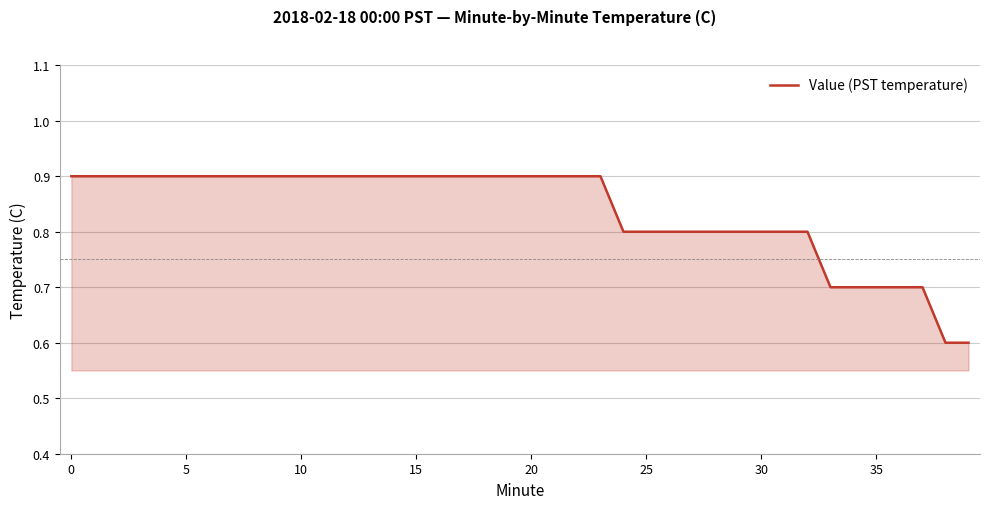

What is the maximum value shown in the chart?

0.9